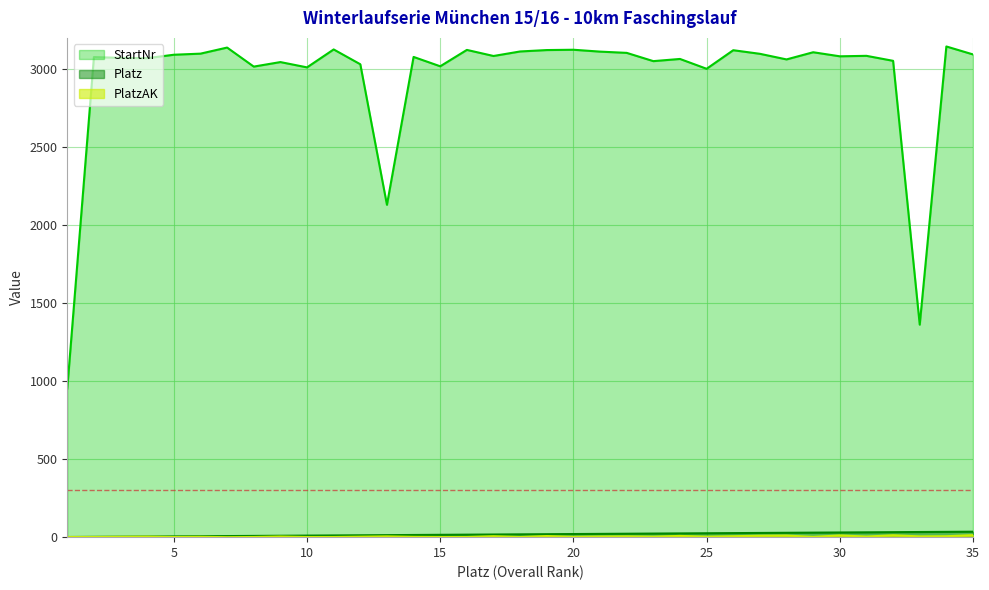

At how many categories does at least one series exceed 2901?

32